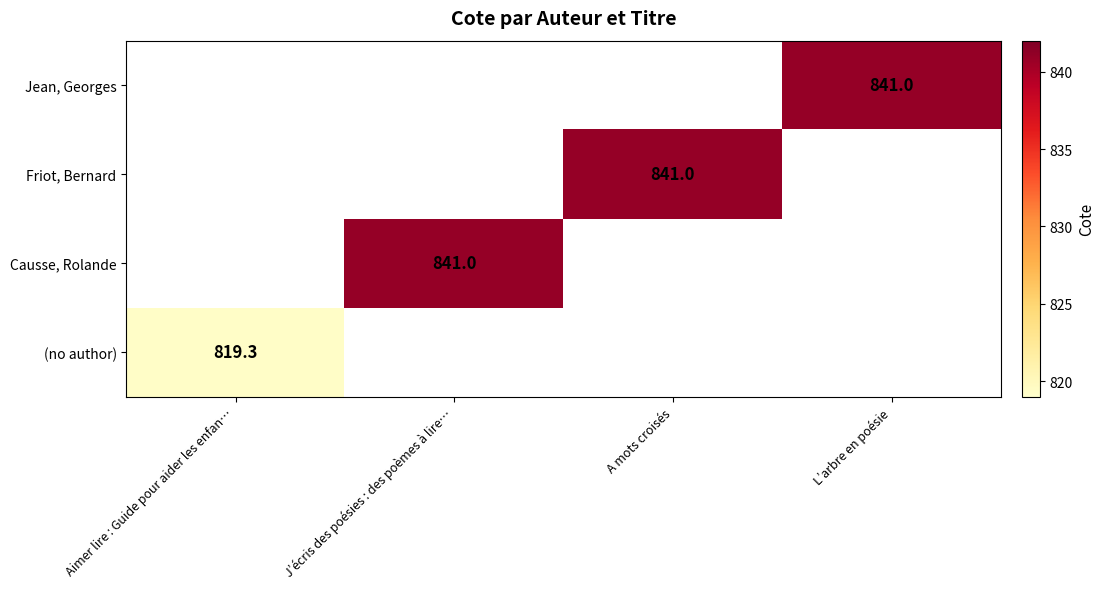

True or false: (no author) has a value of 819.3 at Aimer lire : Guide pour aider les enfan….

True